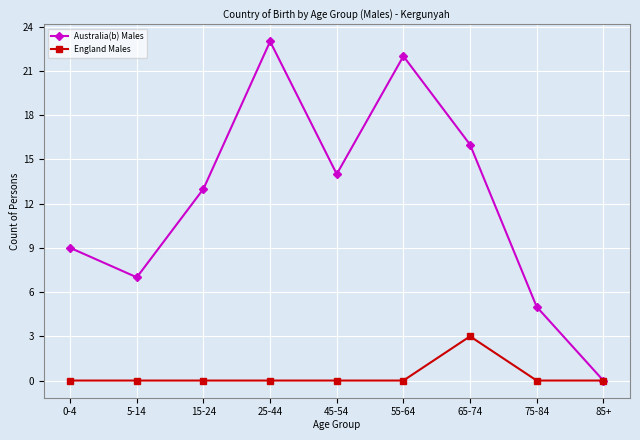

Which series has the largest total across all categories?

Australia(b) Males